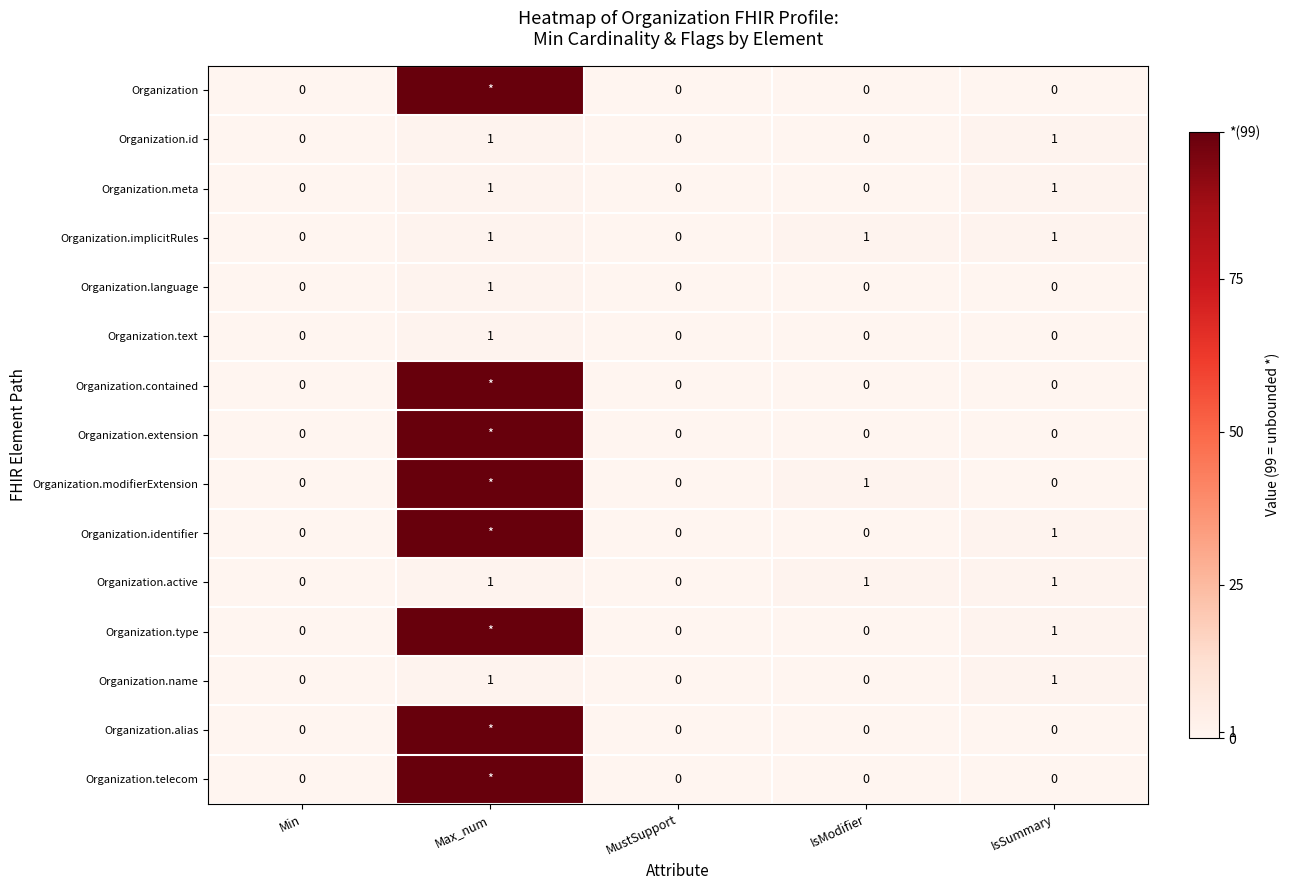

What is the spread (max minus min) of values at IsModifier?

1